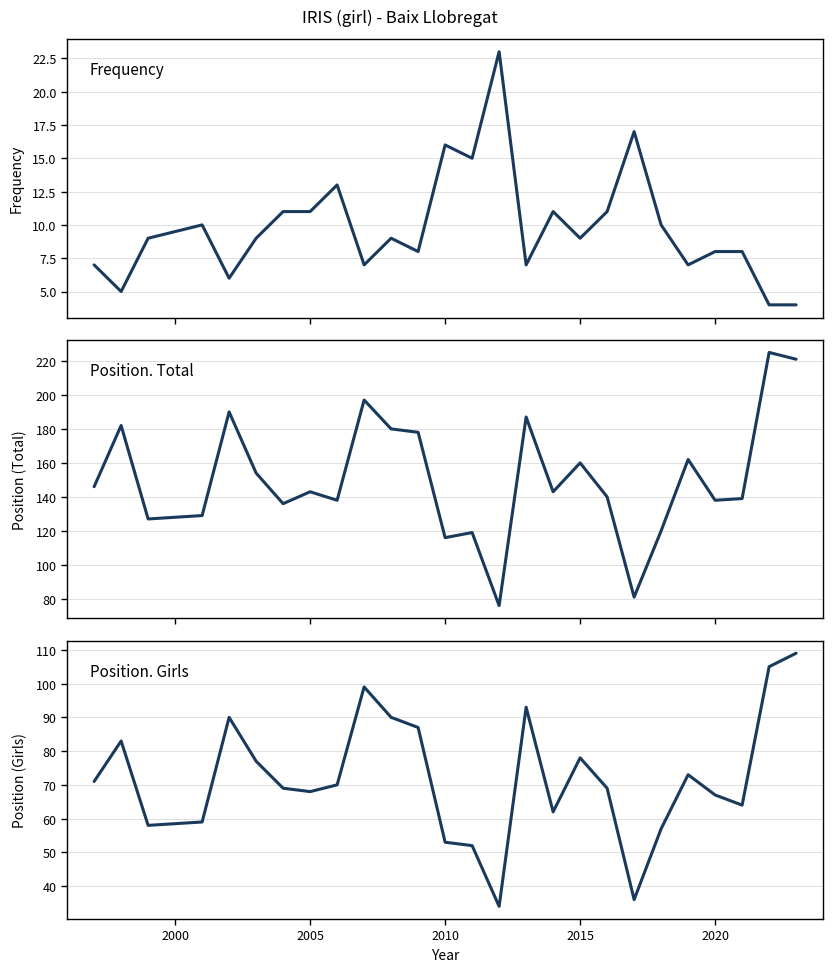

Which series has the largest total across all categories?

Position. Total